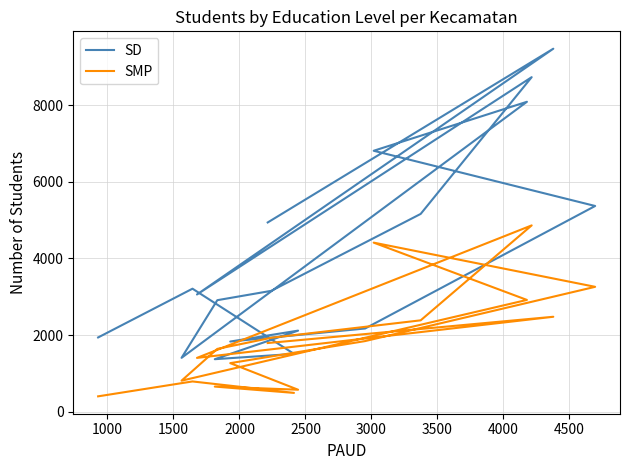

At which category does SD reach its first local valley?

1500